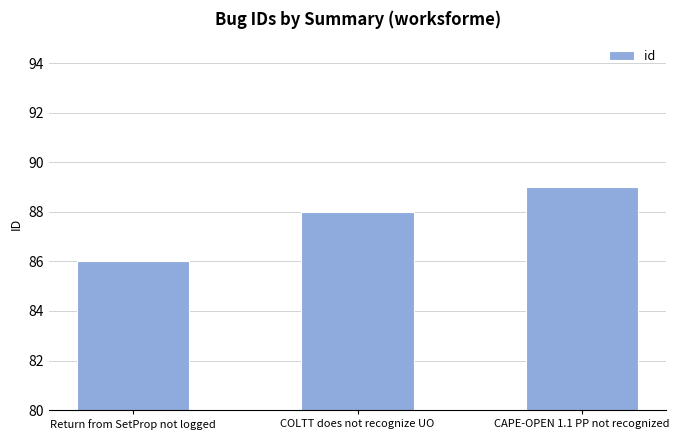

List the labels in order of value, smallest first.

Return from SetProp not logged, COLTT does not recognize UO, CAPE-OPEN 1.1 PP not recognized